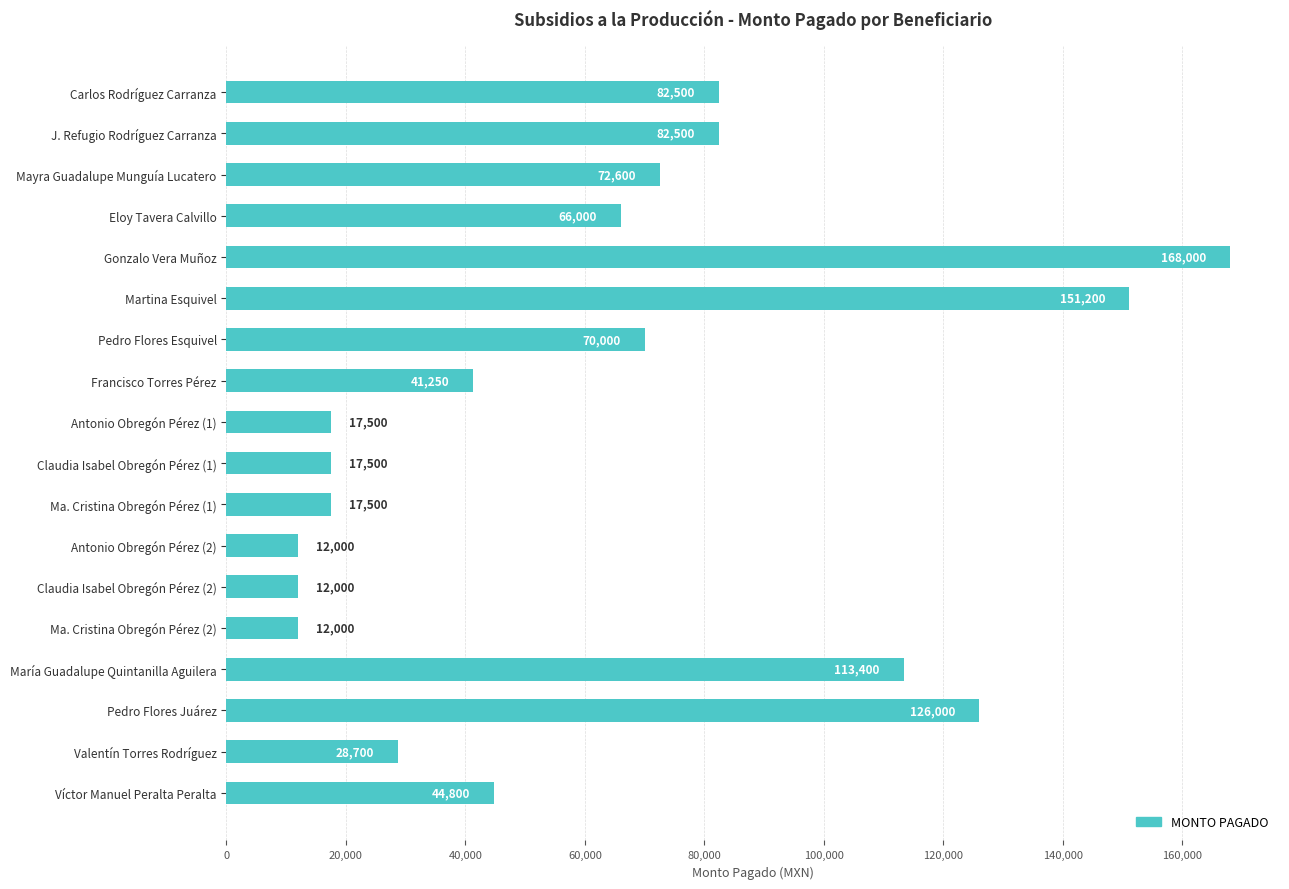

How many values are below 66000?

9